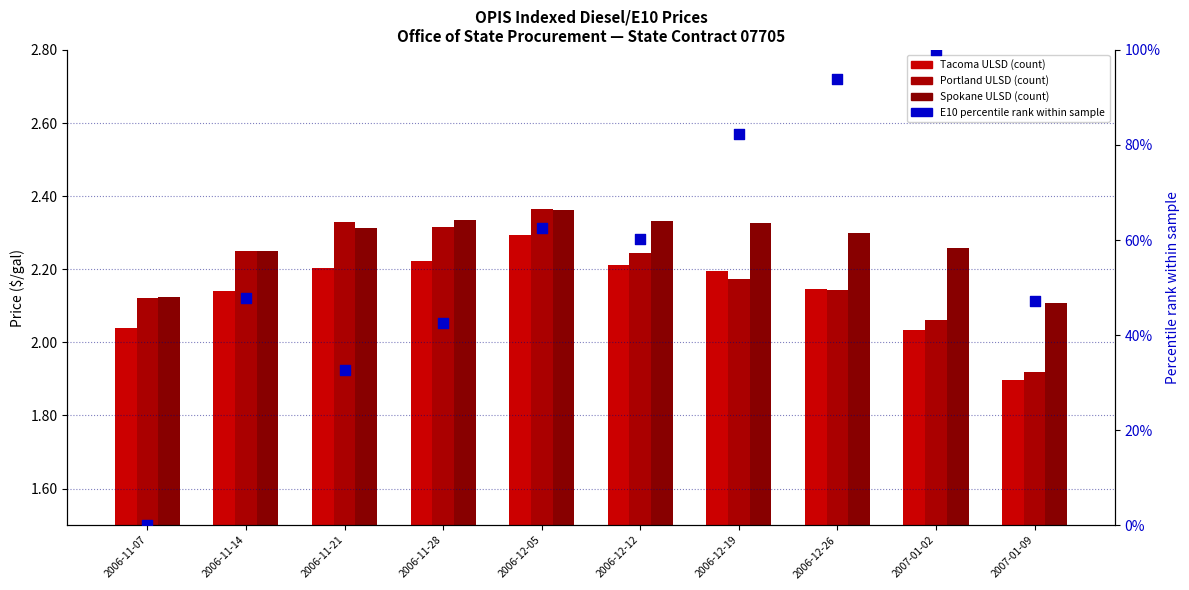

Which series has the largest total across all categories?

E10 percentile rank